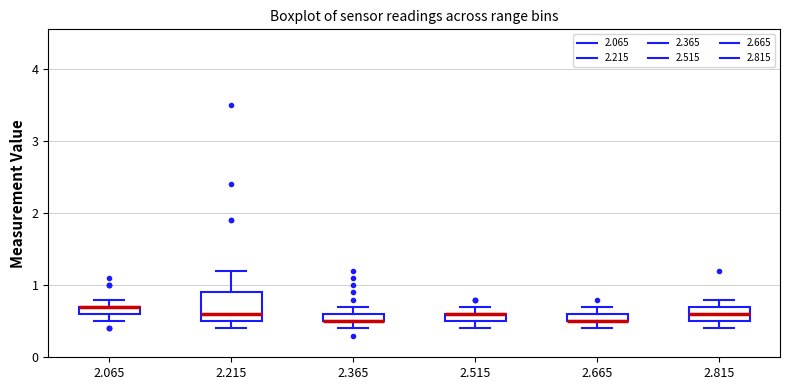

Which box is the tallest, from its lower edge to its upper edge?

2.215